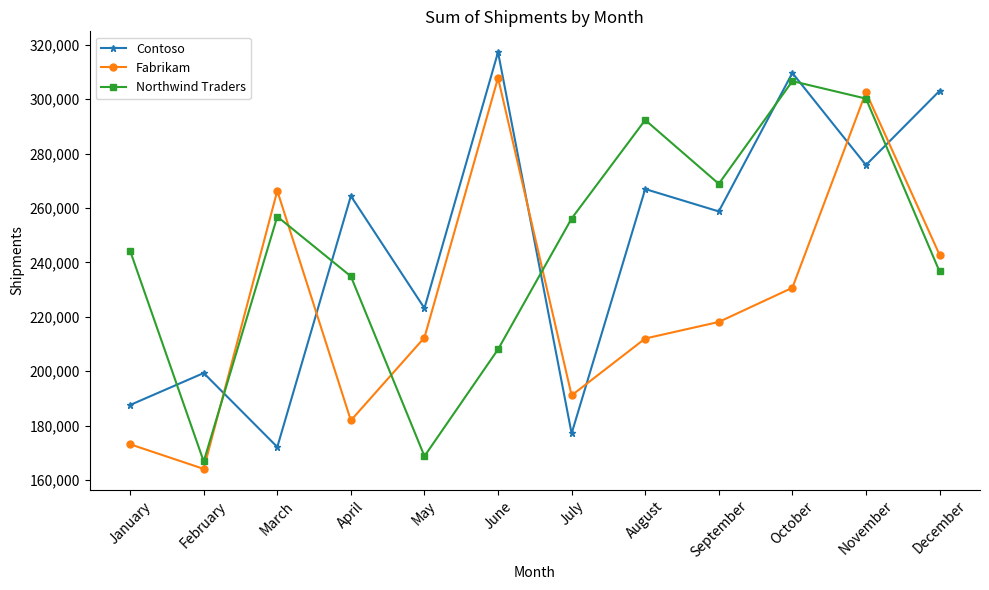

Does the chart have visible grid lines?

No